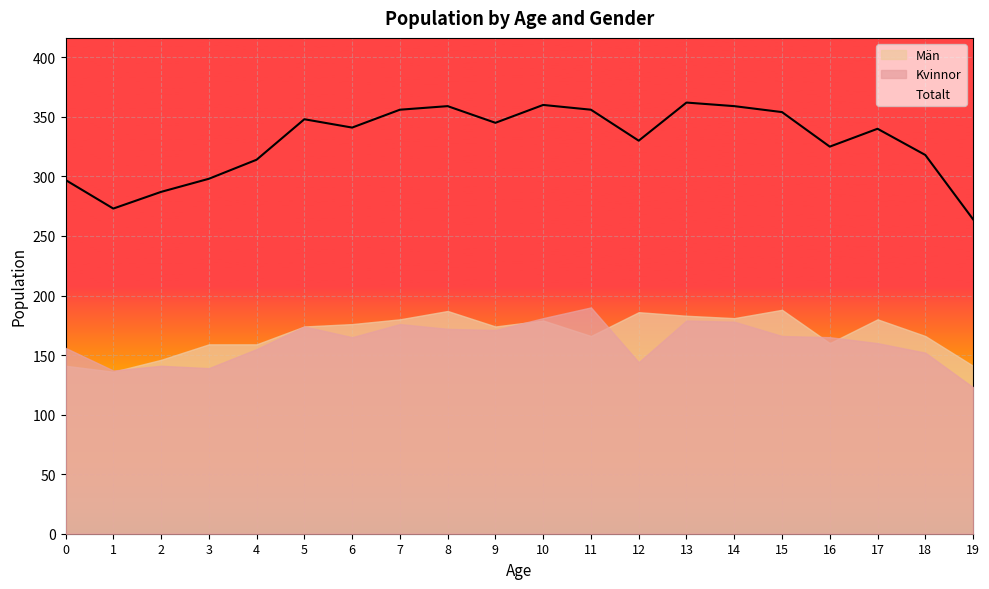

Reading right to left, what are all the values shown in this chart?

Totalt: 264	318	340	325	354	359	362	330	356	360	345	359	356	341	348	314	298	287	273	297
Kvinnor: 123	152	160	165	166	178	179	144	190	181	171	172	176	165	174	155	139	141	137	156
Män: 141	166	180	160	188	181	183	186	166	179	174	187	180	176	174	159	159	146	136	141